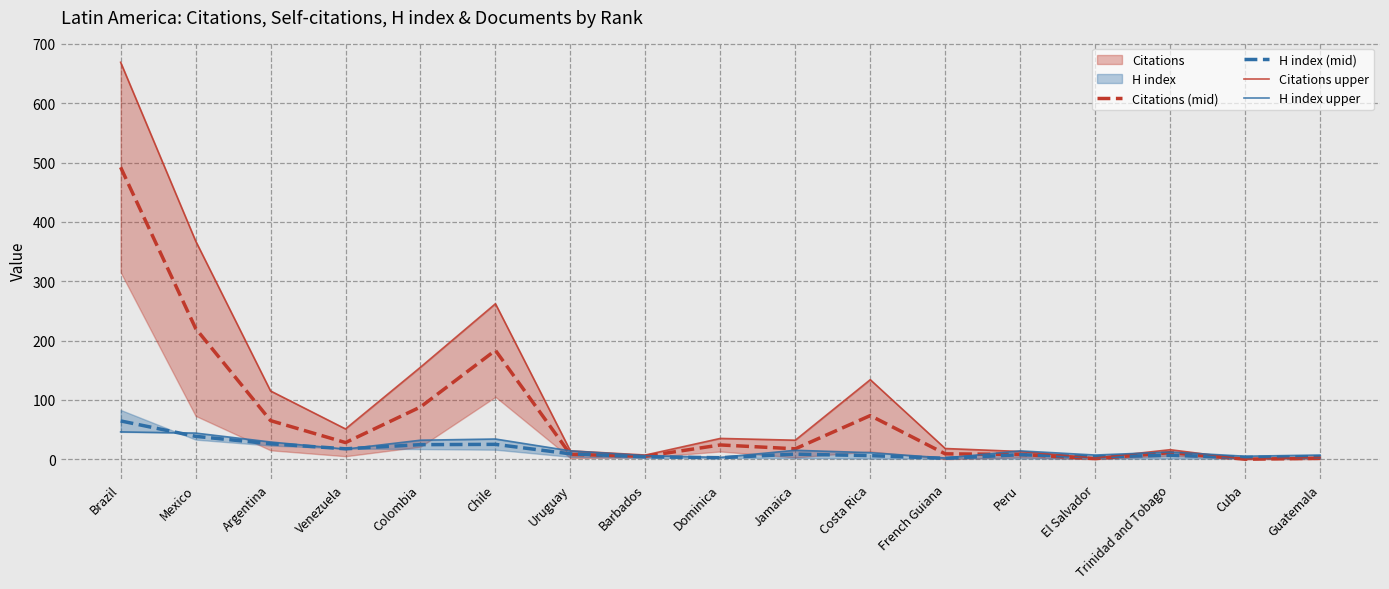

Which label corresponds to the smallest value in the chart?

Cuba